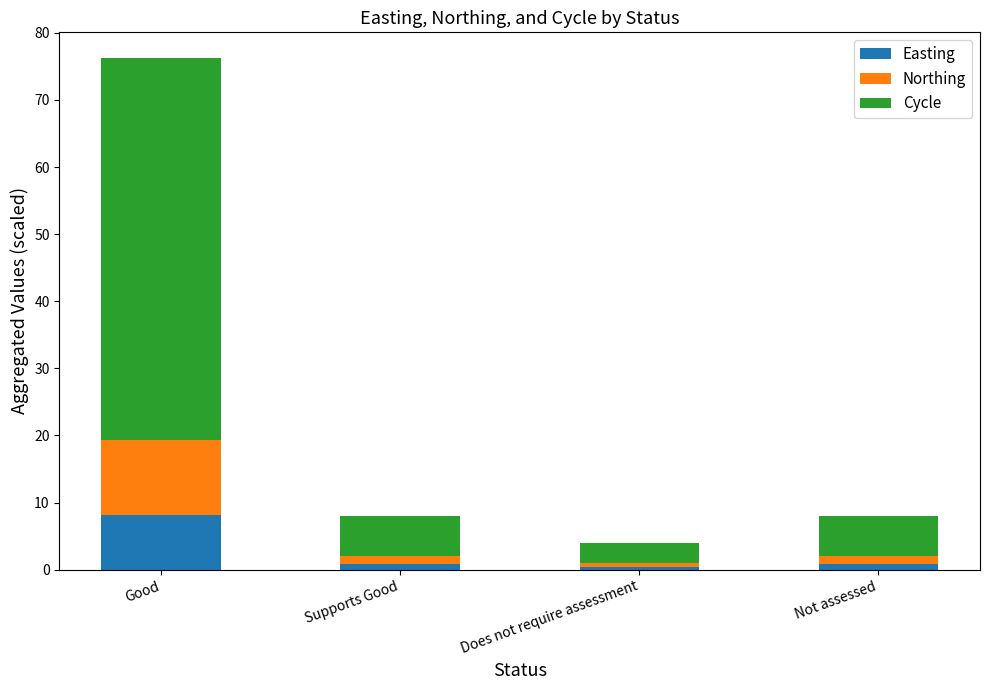

What is the average value of the Easting series?

2.6